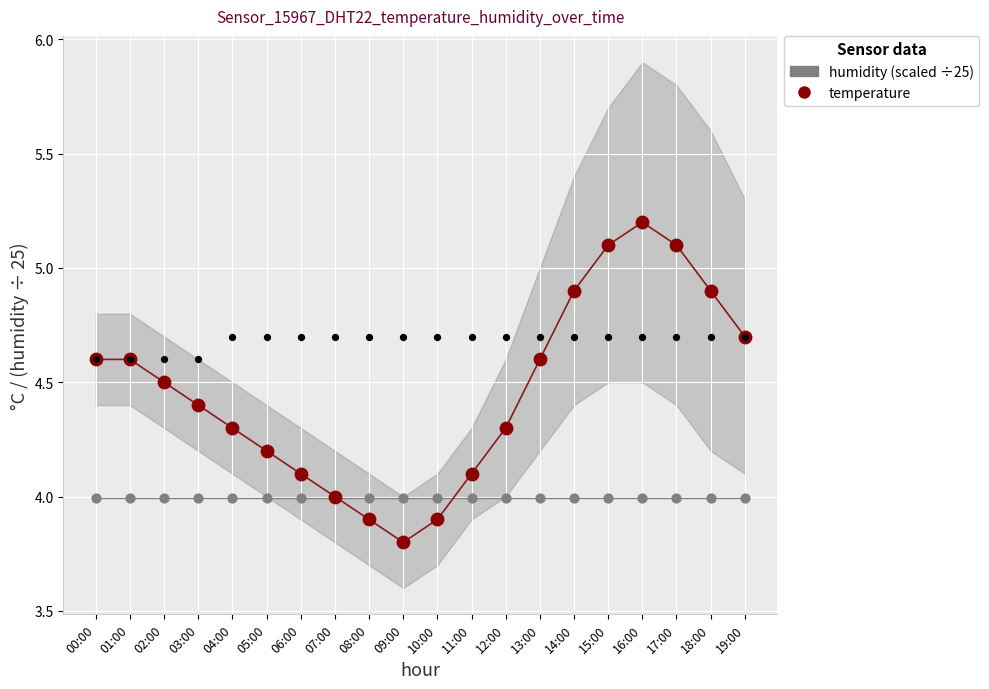

What are all the series names shown in the legend?

humidity (scaled ÷25), temperature